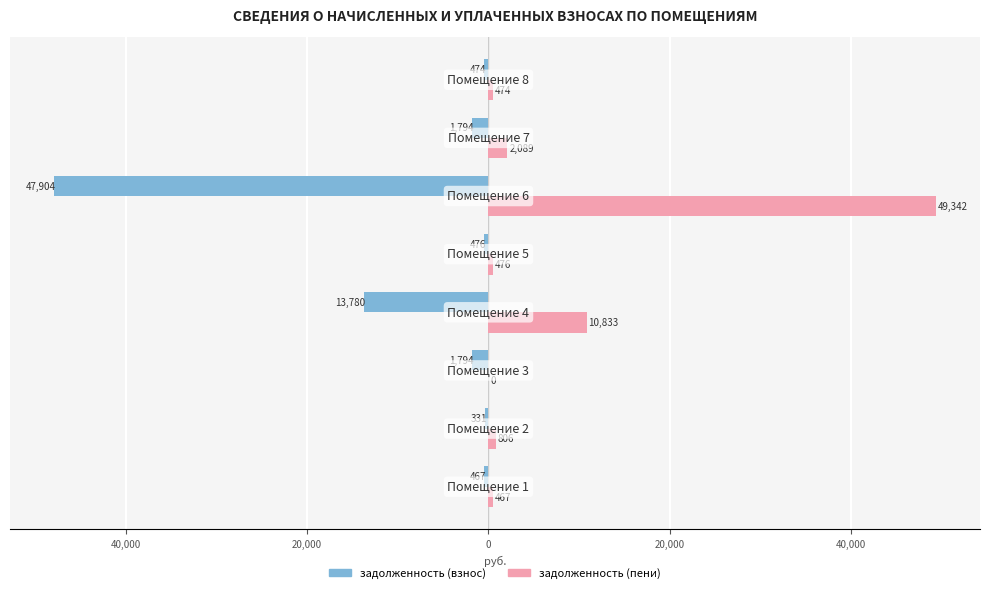

What are all the series names shown in the legend?

задолженность (взнос), задолженность (пени)